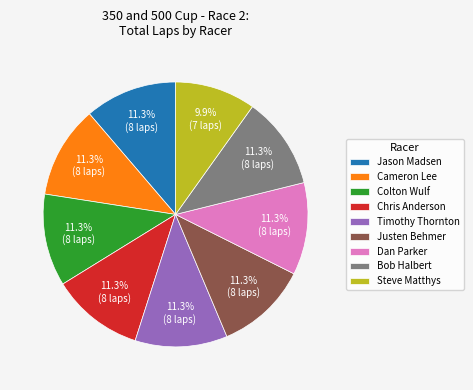

How many slices are in this pie chart?

9